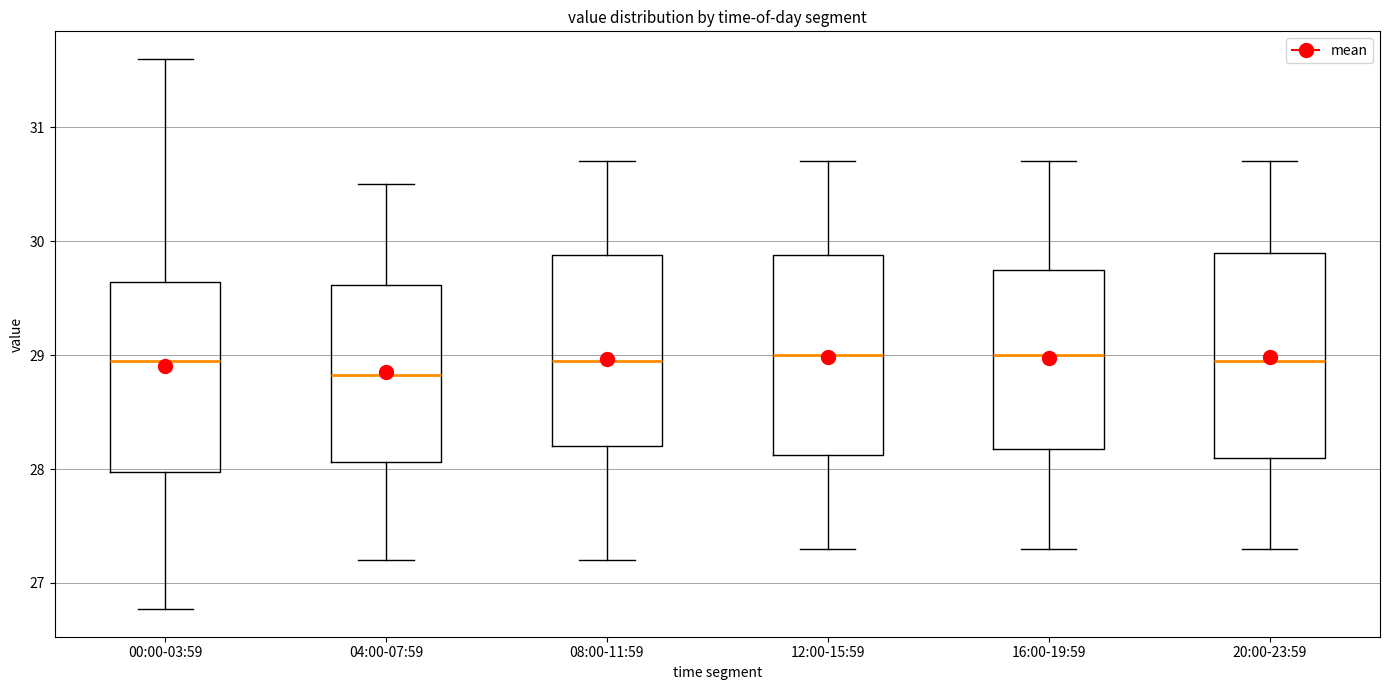

Which box's median line is the lowest?

04:00-07:59